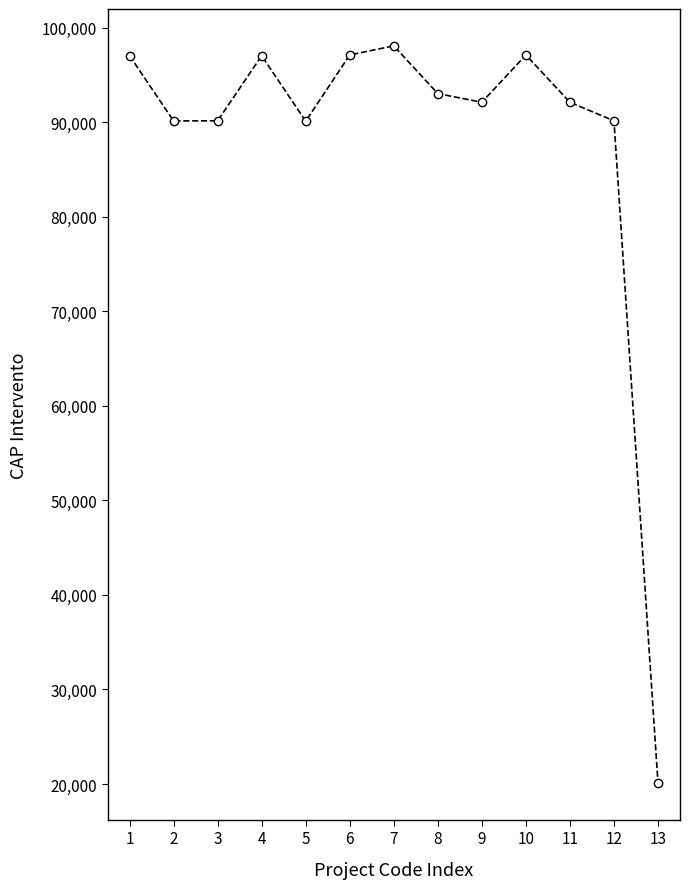

What is the ratio of the value at 3 to the value at 12?

1.0